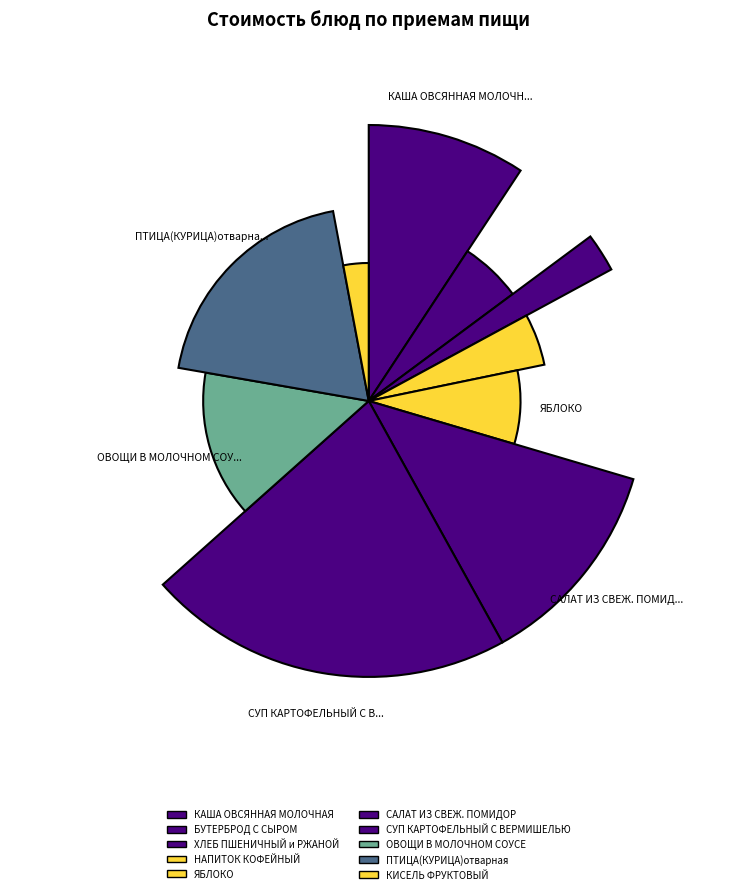

To the nearest percent, what portion does ПТИЦА(КУРИЦА)отварная represent?

19%